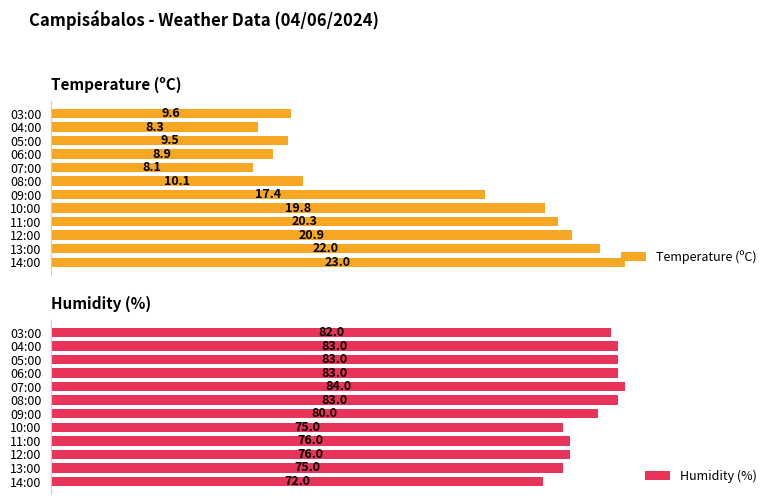

Does the chart contain any negative values?

No